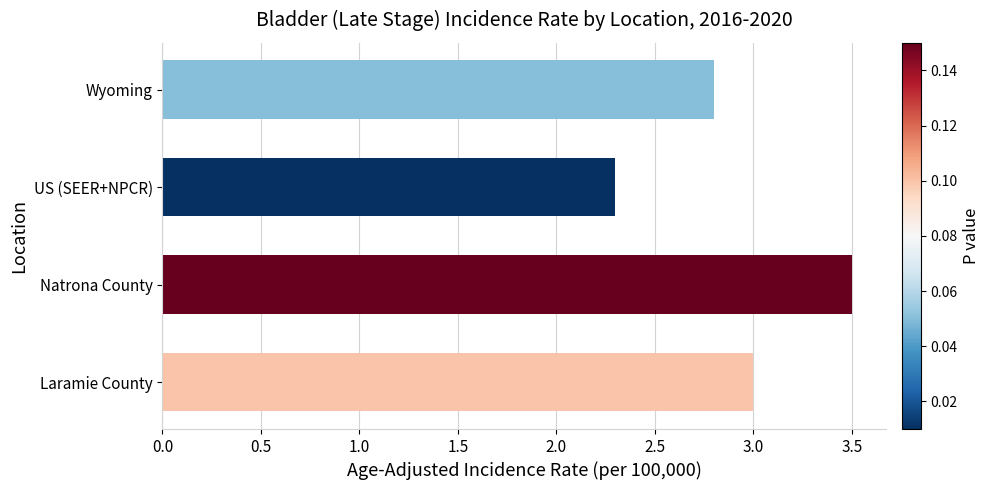

Rank the categories by value from lowest to highest.

US (SEER+NPCR), Wyoming, Laramie County, Natrona County